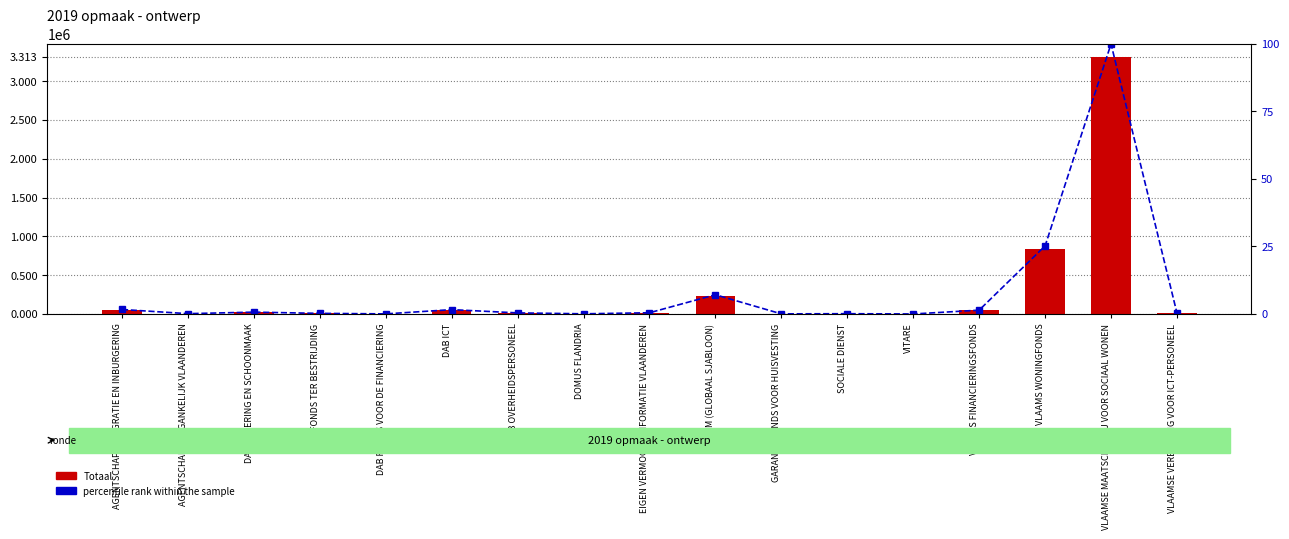

What is the average value of the Totaal series?

271723.1